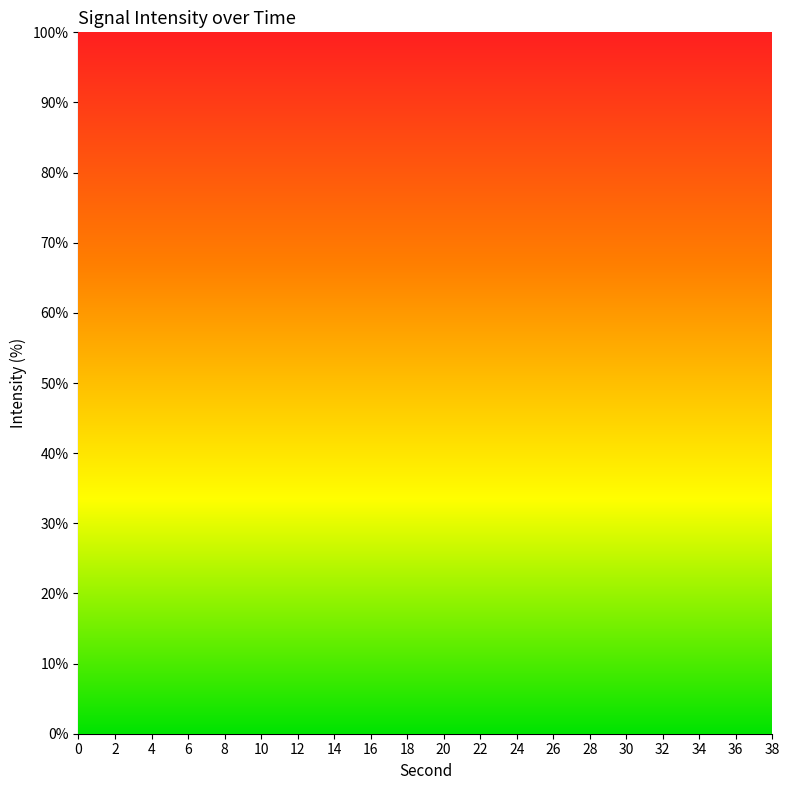

The chart shows a value of 96.2 at 36. True or false?

False